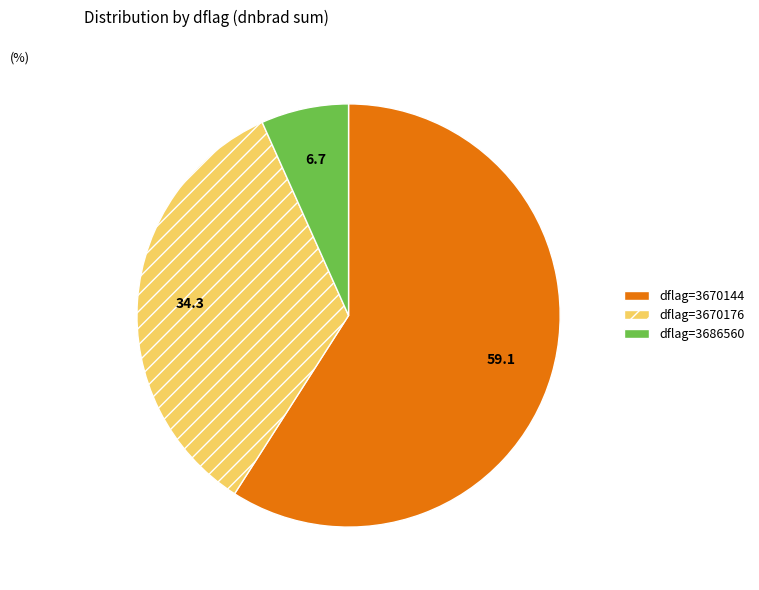

Count the number of slices in the pie.

3